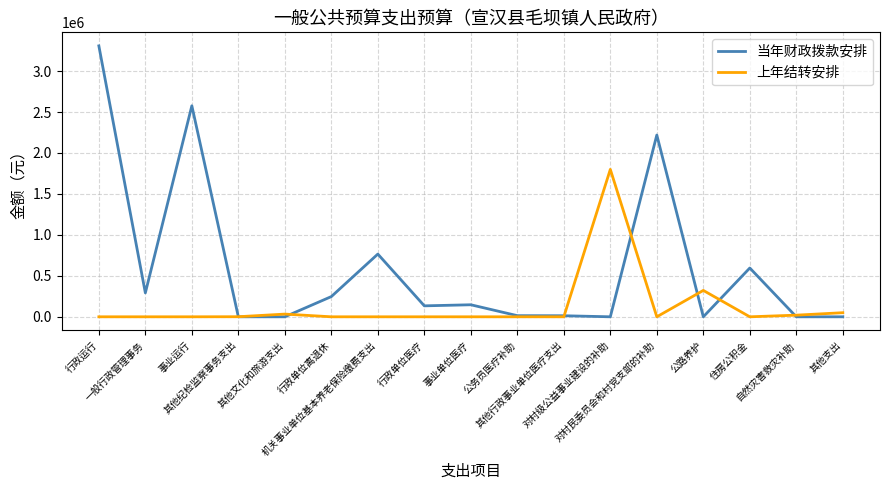

What is the maximum value for 上年结转安排?

1800000.0